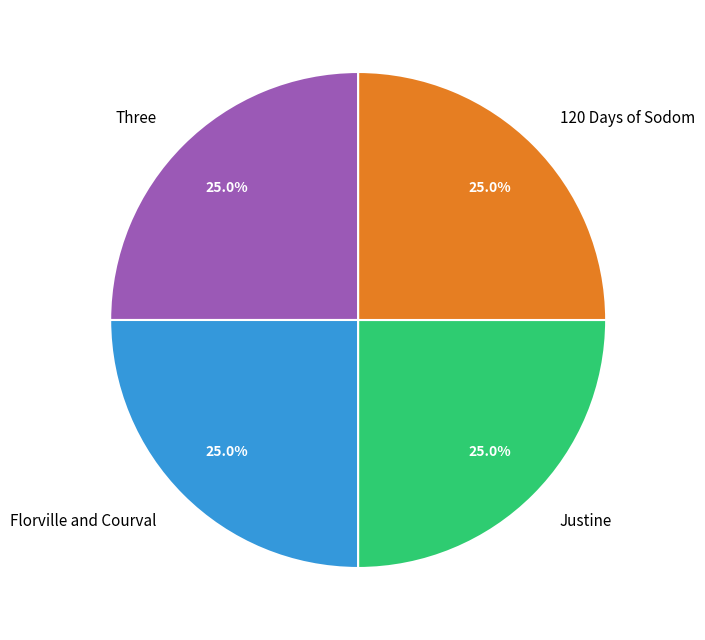

How many slices are in this pie chart?

4